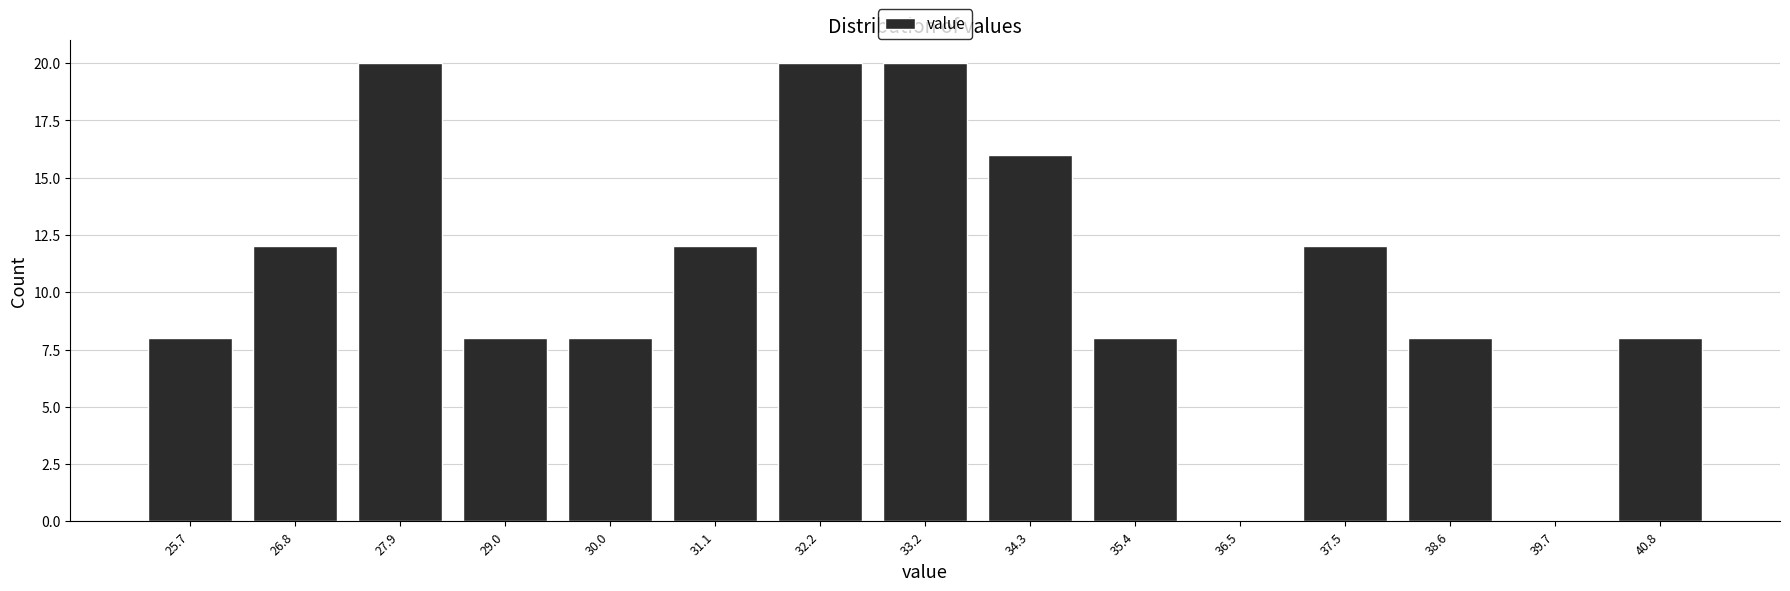

Reading left to right, transcribe this chart: for each bar, give the range it covers on the x-axis and its height. Neither the bar edges nor the heights are printed on the chart, so give them approximately, as read against the axes.

25.2 to 26.2: 8
26.2 to 27.4: 12
27.4 to 28.4: 20
28.4 to 29.4: 8
29.4 to 30.6: 8
30.6 to 31.6: 12
31.6 to 32.8: 20
32.8 to 33.8: 20
33.8 to 34.8: 16
34.8 to 36.0: 8
36.0 to 37.0: 0
37.0 to 38.0: 12
38.0 to 39.2: 8
39.2 to 40.2: 0
40.2 to 41.2: 8